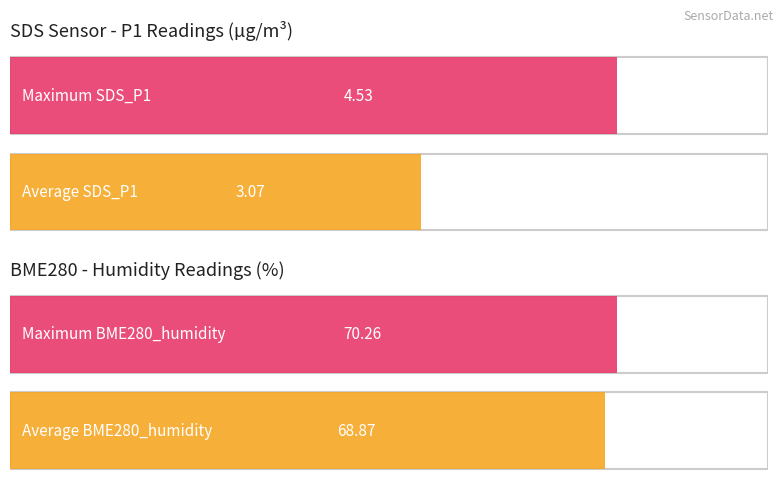

What is the maximum value shown in the chart?

70.3